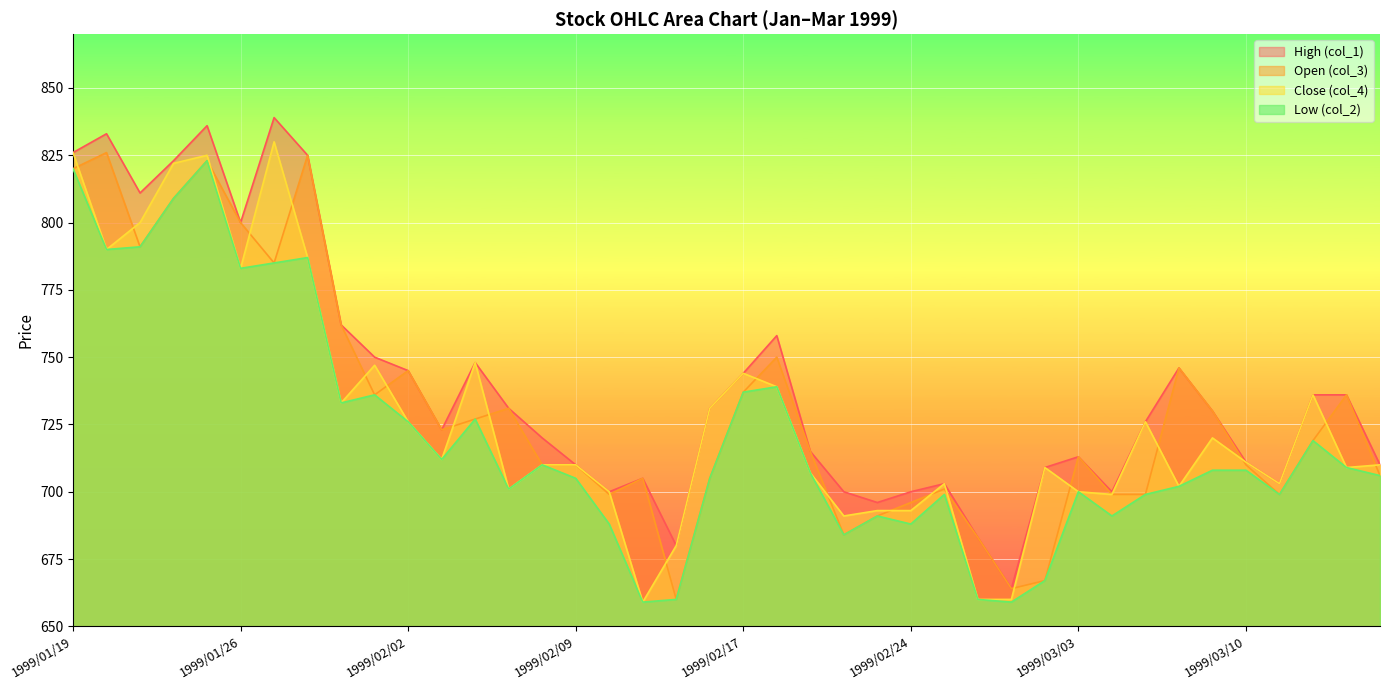

Is it true that Open (col_3) equals 699 at 1999/03/11?

True